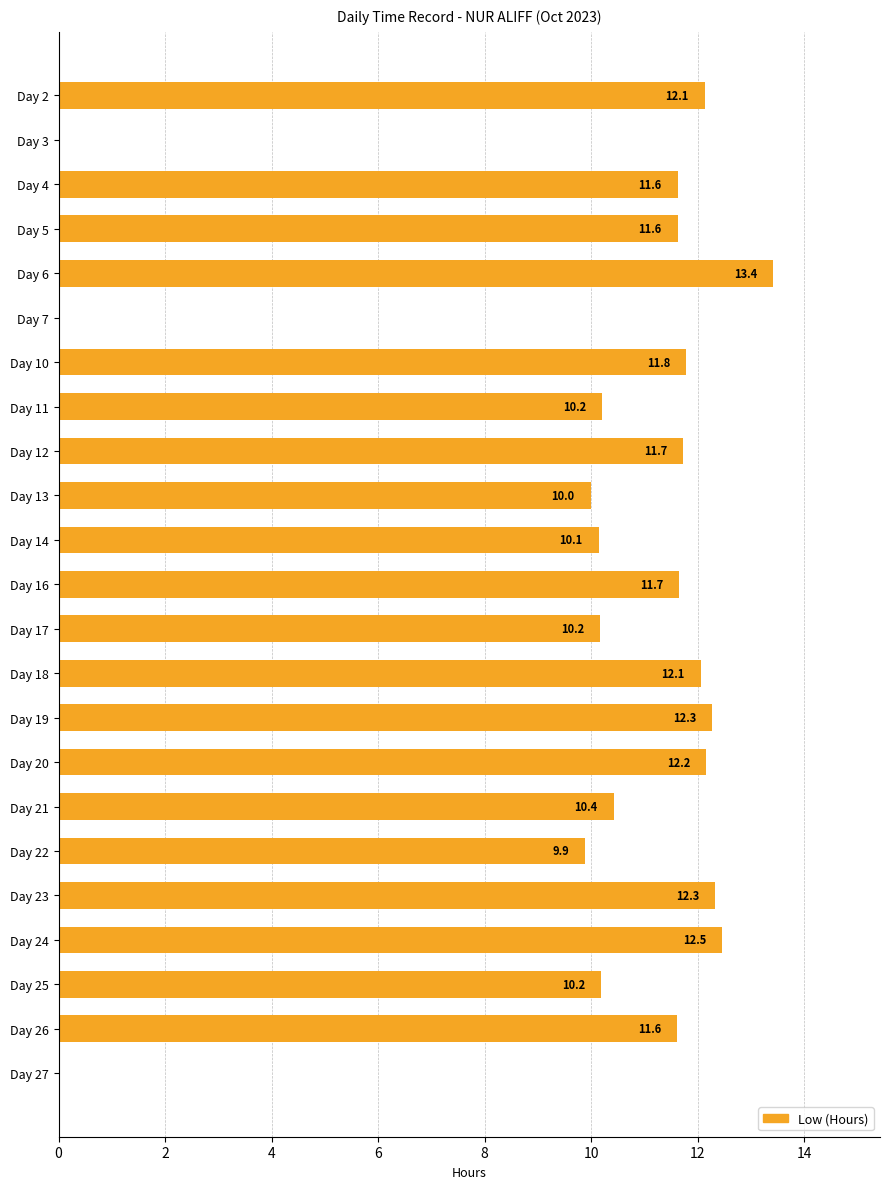

What is the greatest value displayed?

13.4